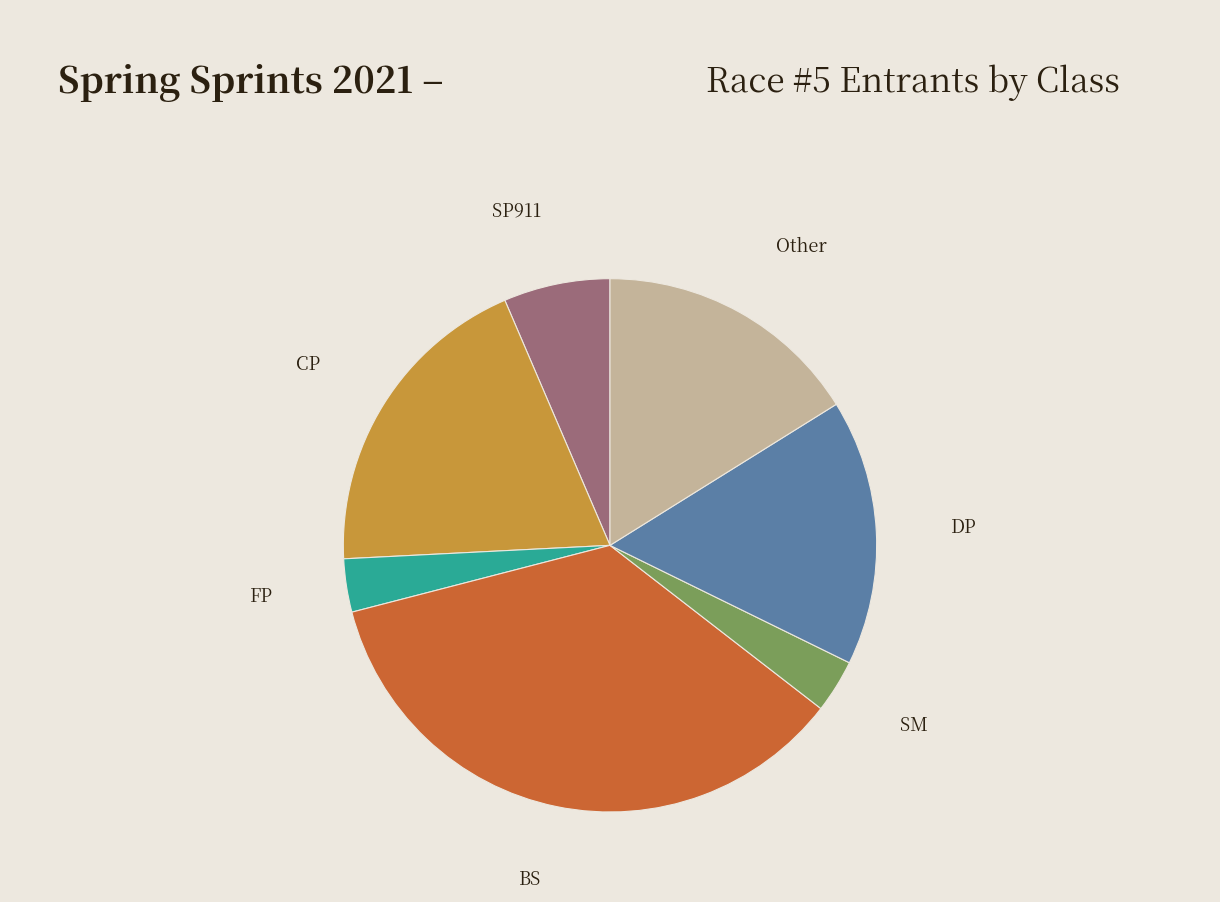

What is the ratio of the value at BS to the value at SM?

11.0